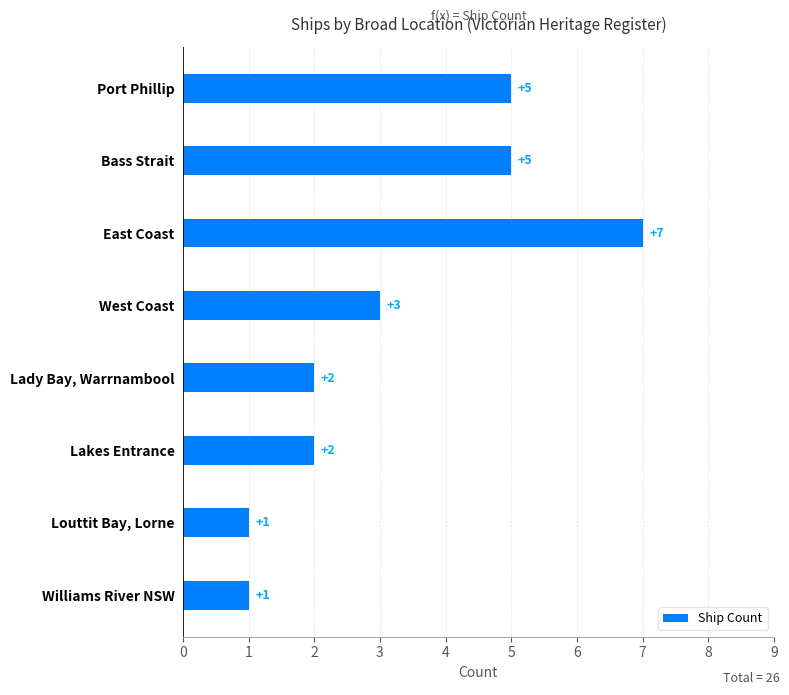

What is the ratio of the value at Bass Strait to the value at East Coast?

0.7